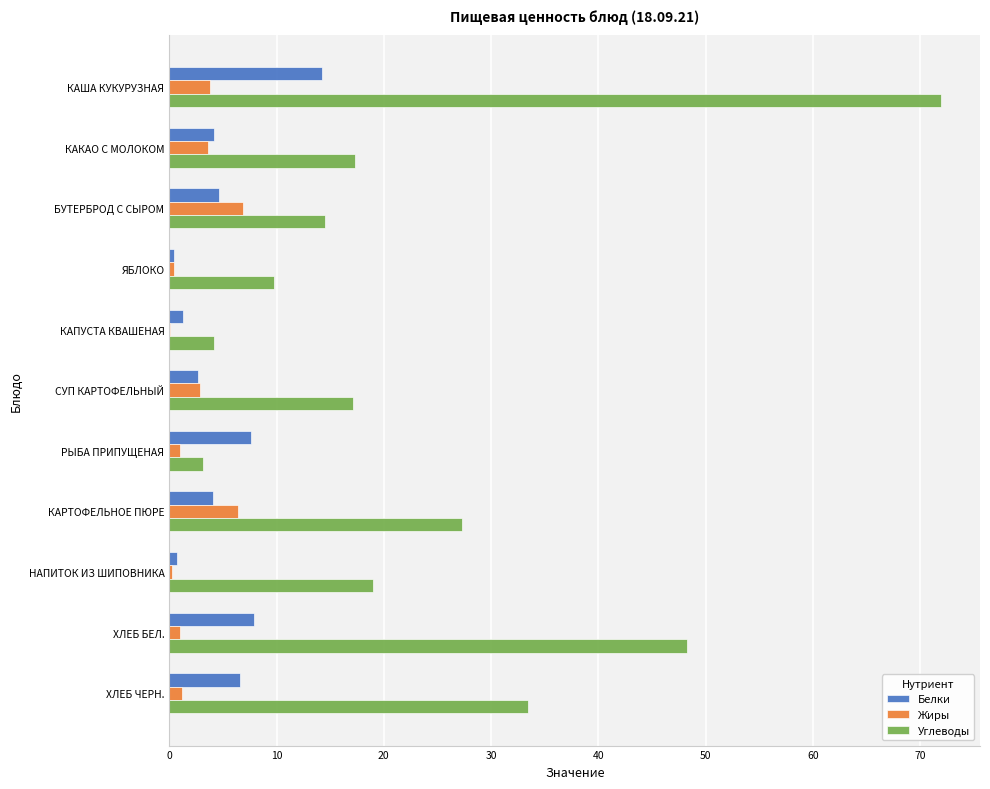

Which series has the largest total across all categories?

Углеводы